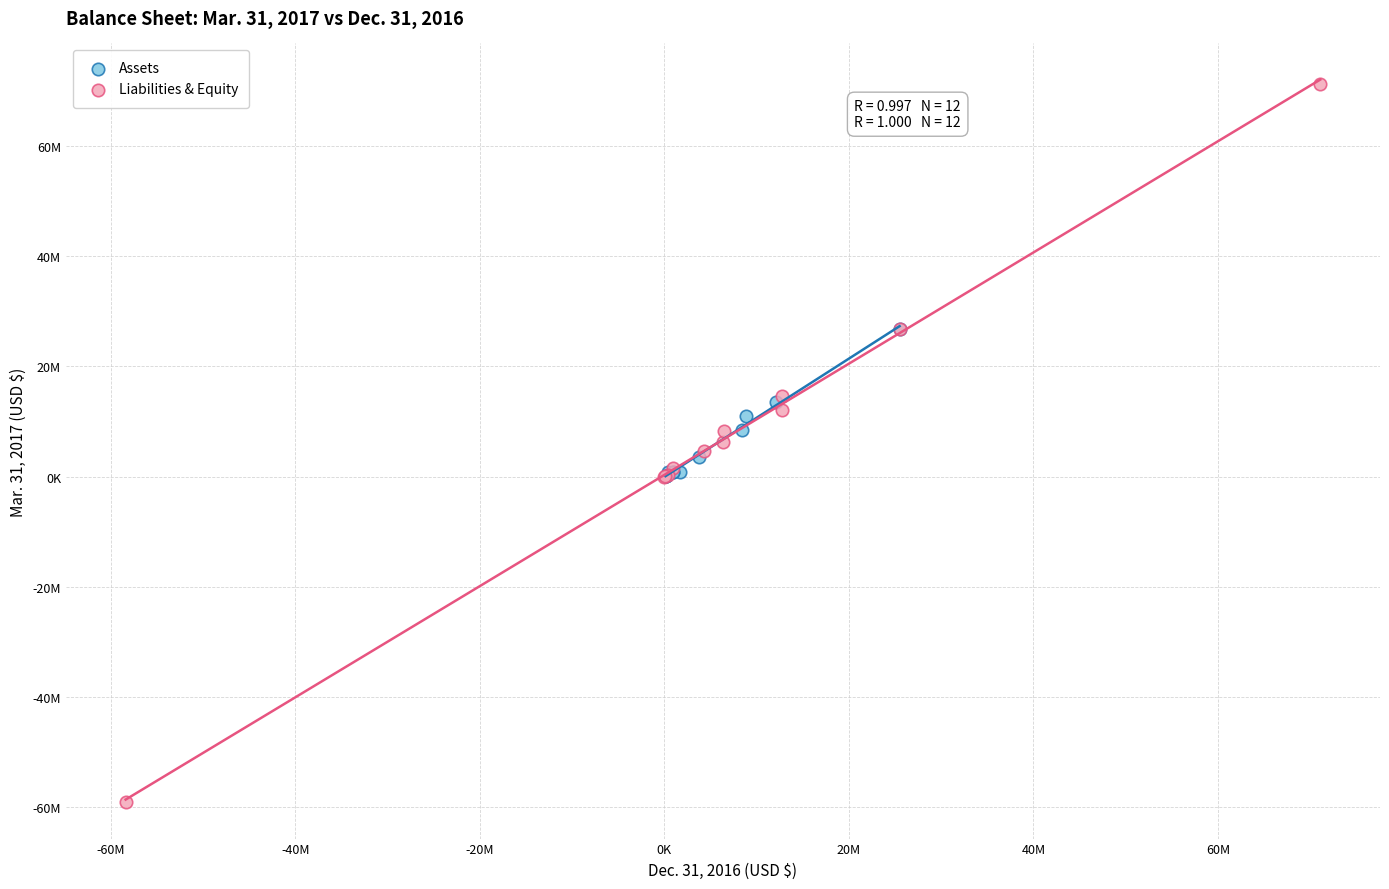

Which series reaches the maximum Y coordinate?

Liabilities & Equity